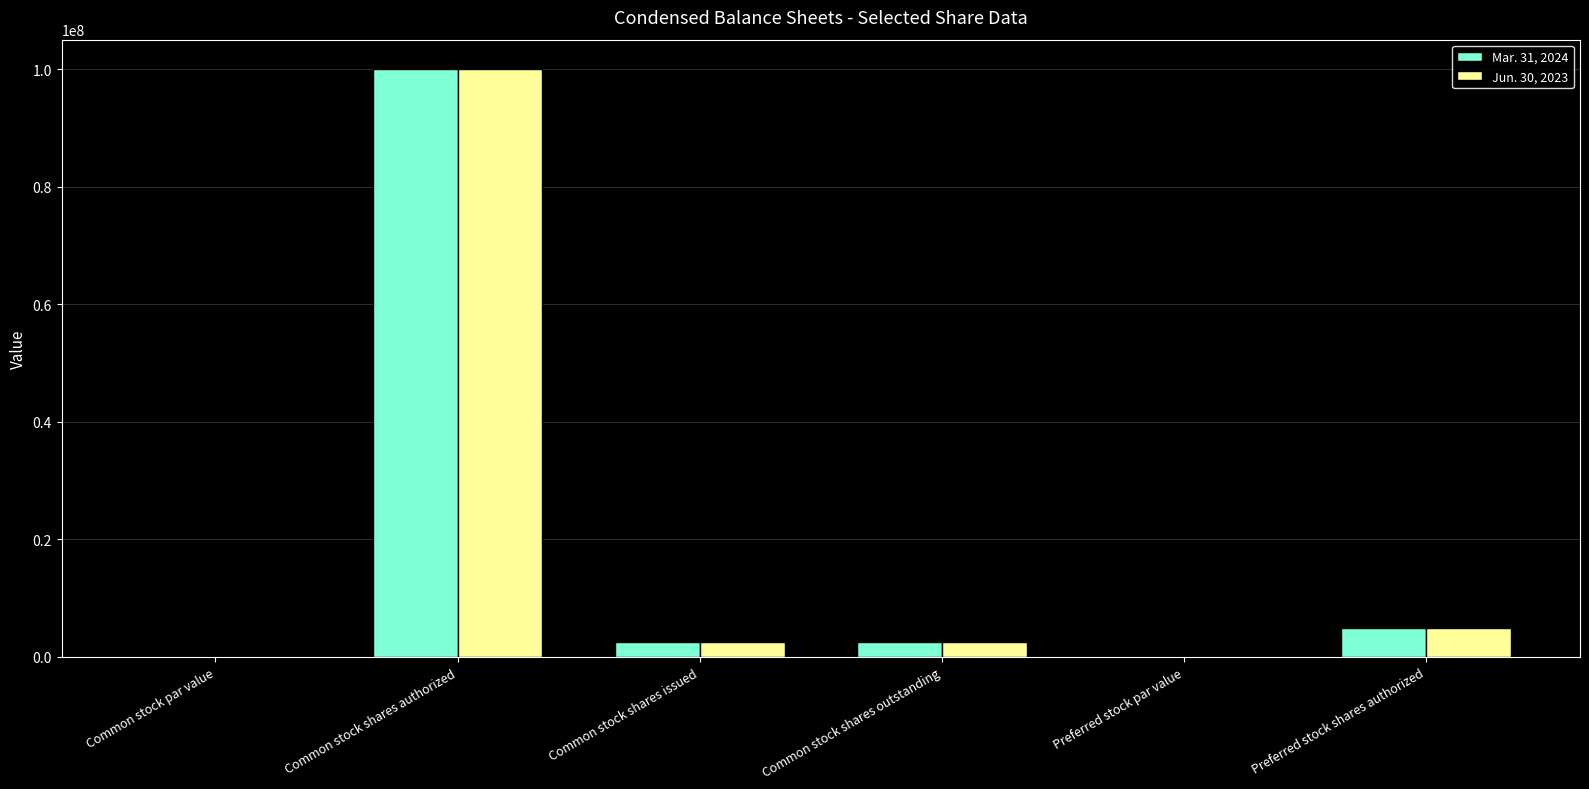

The value of Mar. 31, 2024 at Common stock shares authorized is 100000000.0. True or false?

True